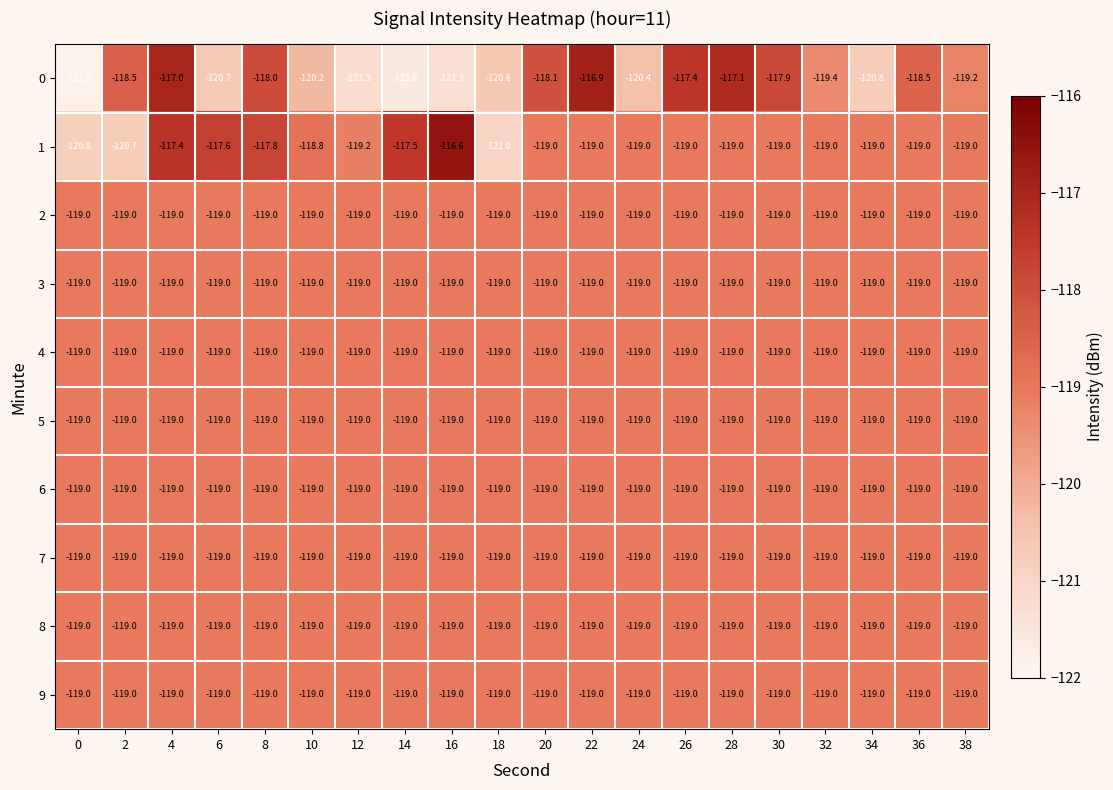

How many categories are shown in the chart?

20